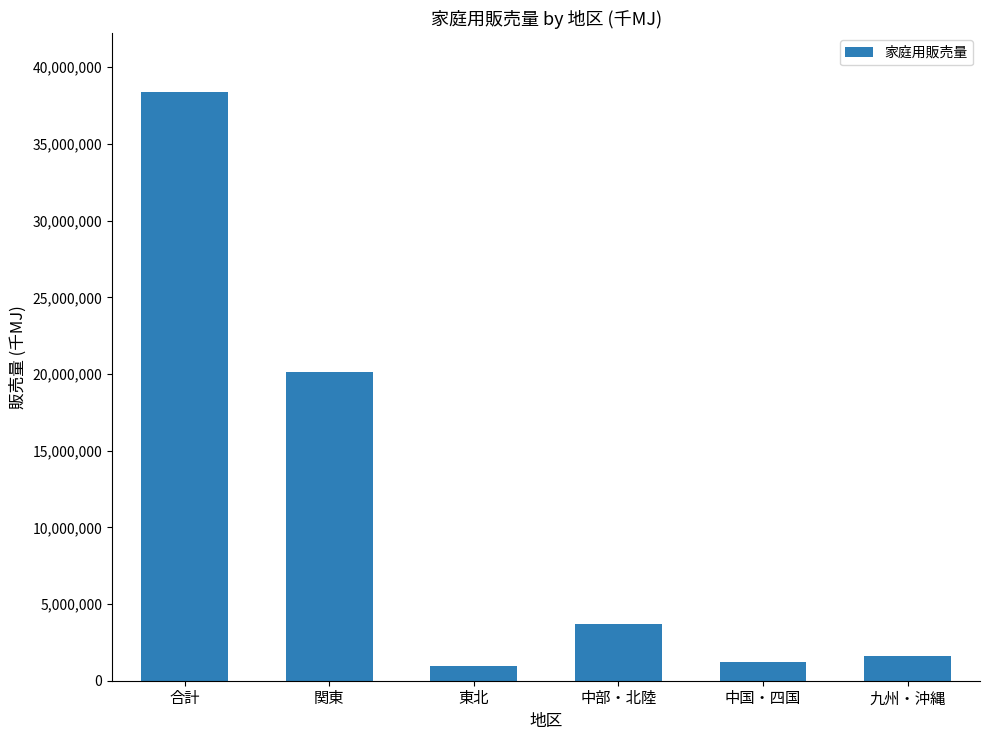

The chart shows a value of 966924 at 東北. True or false?

True